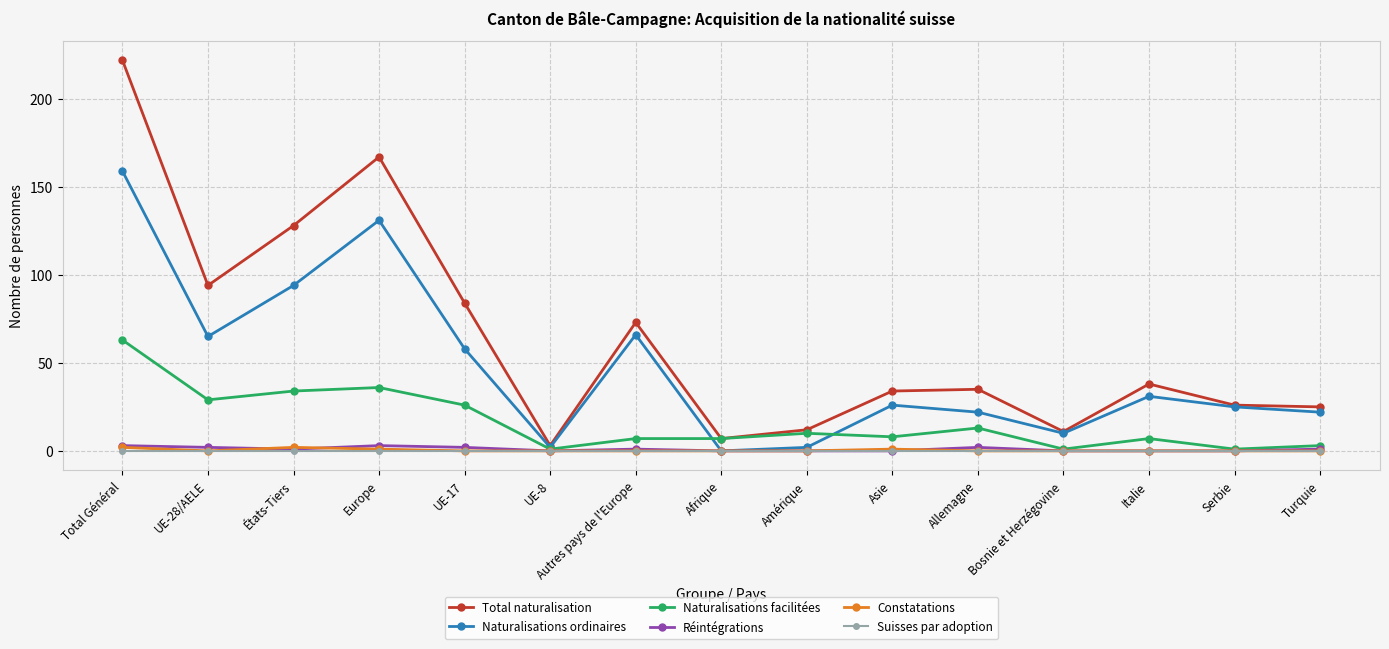

Reading right to left, transcribe all the data shown in this chart.

Total naturalisation: 25	26	38	11	35	34	12	7	73	3	84	167	128	94	222
Naturalisations ordinaires: 22	25	31	10	22	26	2	0	66	2	58	131	94	65	159
Naturalisations facilitées: 3	1	7	1	13	8	10	7	7	1	26	36	34	29	63
Réintégrations: 1	0	0	0	2	0	0	0	1	0	2	3	1	2	3
Constatations: 0	0	0	0	0	1	0	0	0	0	0	1	2	0	2
Suisses par adoption: 0	0	0	0	0	0	0	0	0	0	0	0	0	0	0